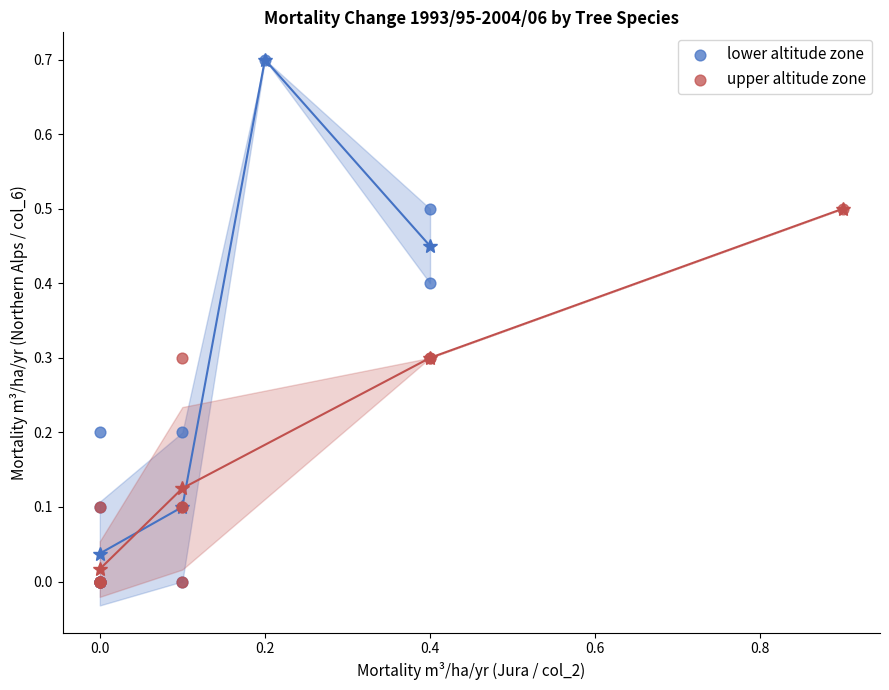

Which series contains the highest Y value?

lower altitude zone